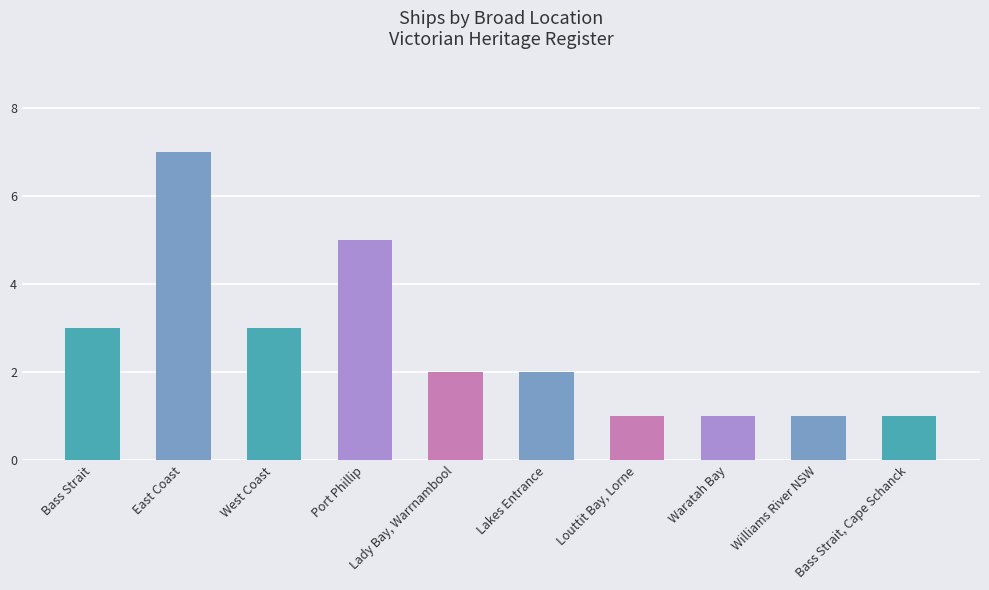

Count the values in the range 1 to 3.

8